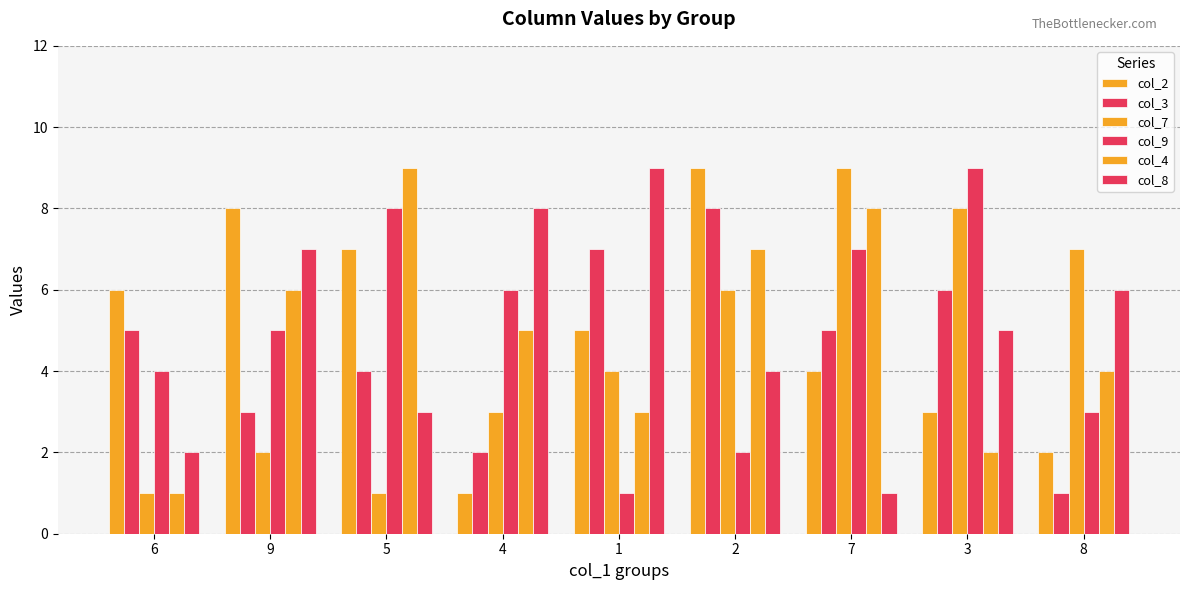

What is the maximum value shown in the chart?

9